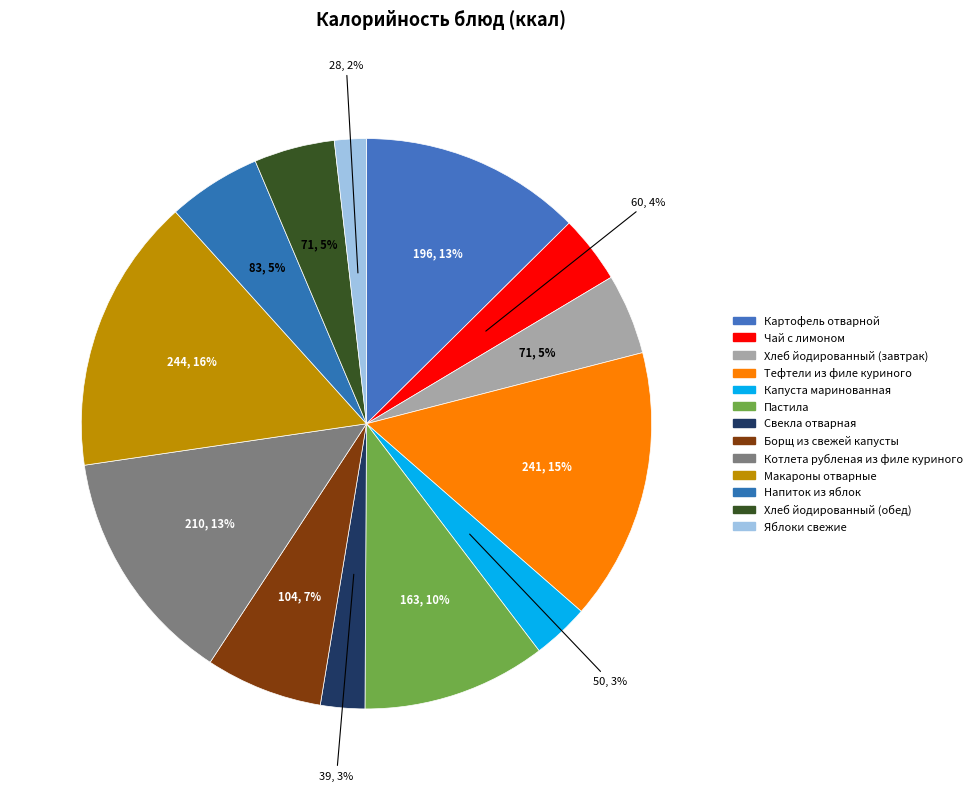

How many segments does this pie chart have?

13